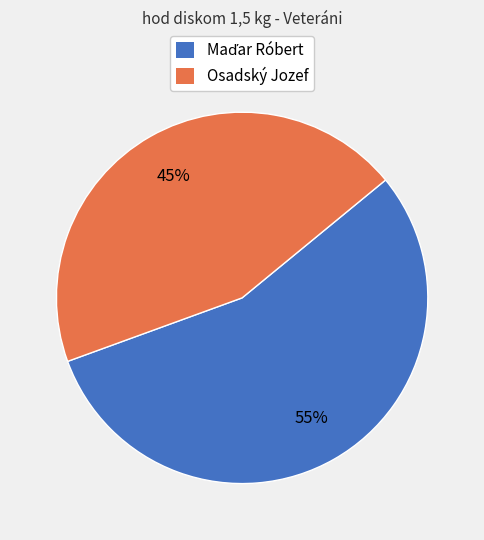

Which category has the smallest portion of the pie?

Osadský Jozef